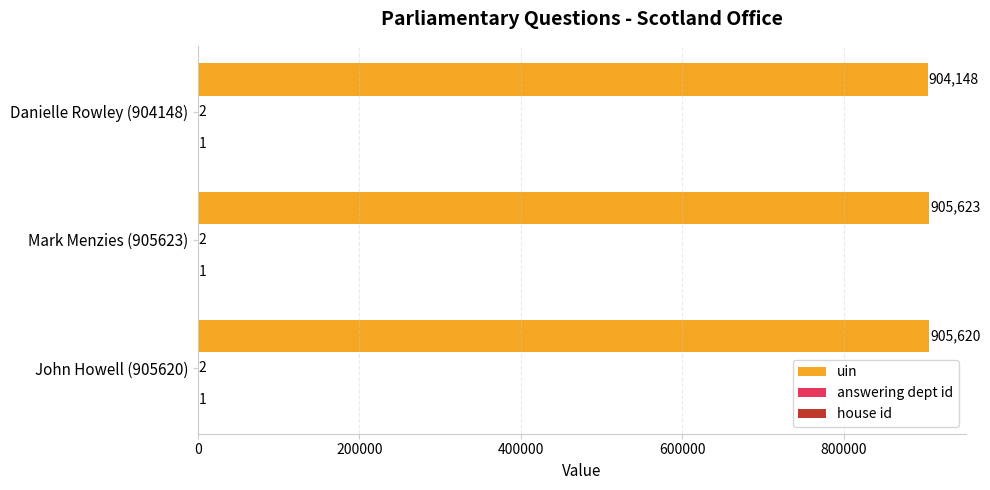

What value does the uin series have at John Howell (905620)?

905620